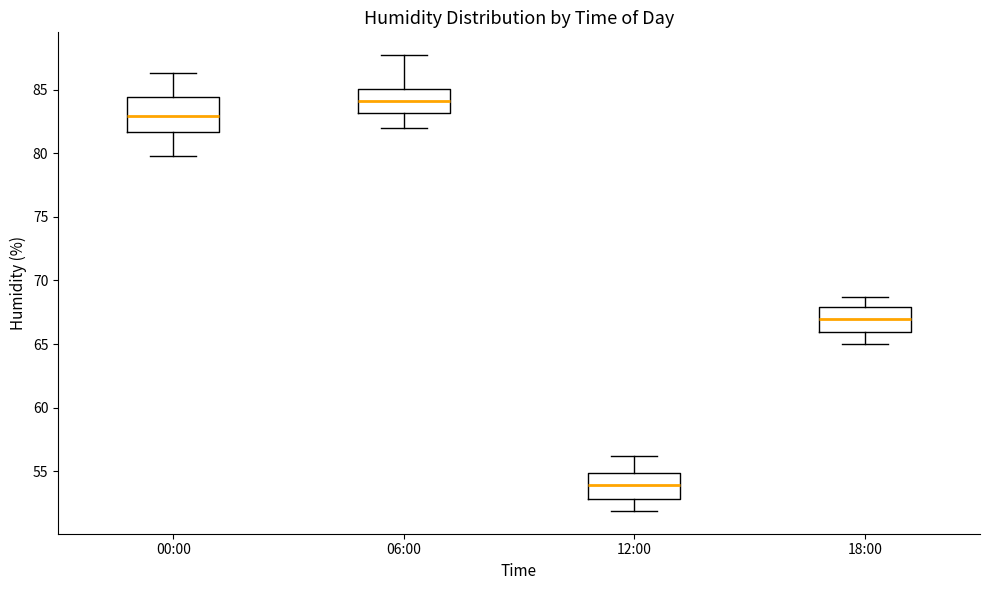

Reading left to right, transcribe this box plot: for each box, give where its median line is, the range the box spans, and where its two whiskers end, as read against the y-axis. The values are not printed on the chart, so give them approximately, as read against the axis.

00:00: median 83.0, box 81.5 to 84.5, whiskers 80.0 to 86.5
06:00: median 84.0, box 83.0 to 85.0, whiskers 82.0 to 87.5
12:00: median 54.0, box 53.0 to 55.0, whiskers 52.0 to 56.0
18:00: median 67.0, box 66.0 to 68.0, whiskers 65.0 to 68.5